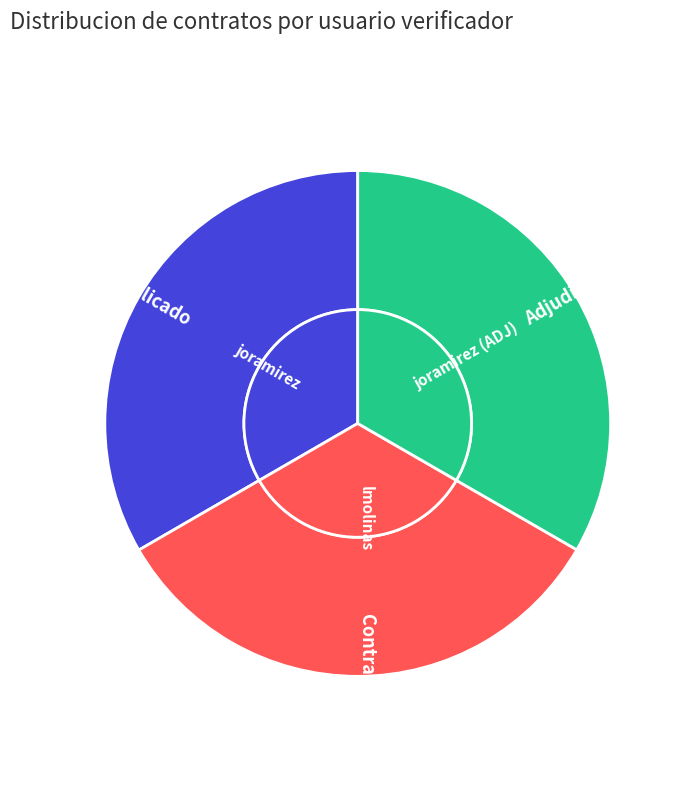

Approximately how many times larger is the value at joramirez compared to lmolinas?

1.0